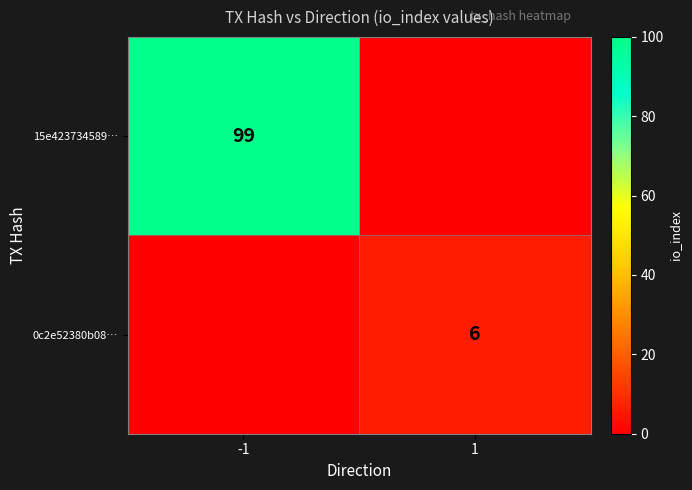

The value of 0c2e52380b08… at 1 is 6. True or false?

True